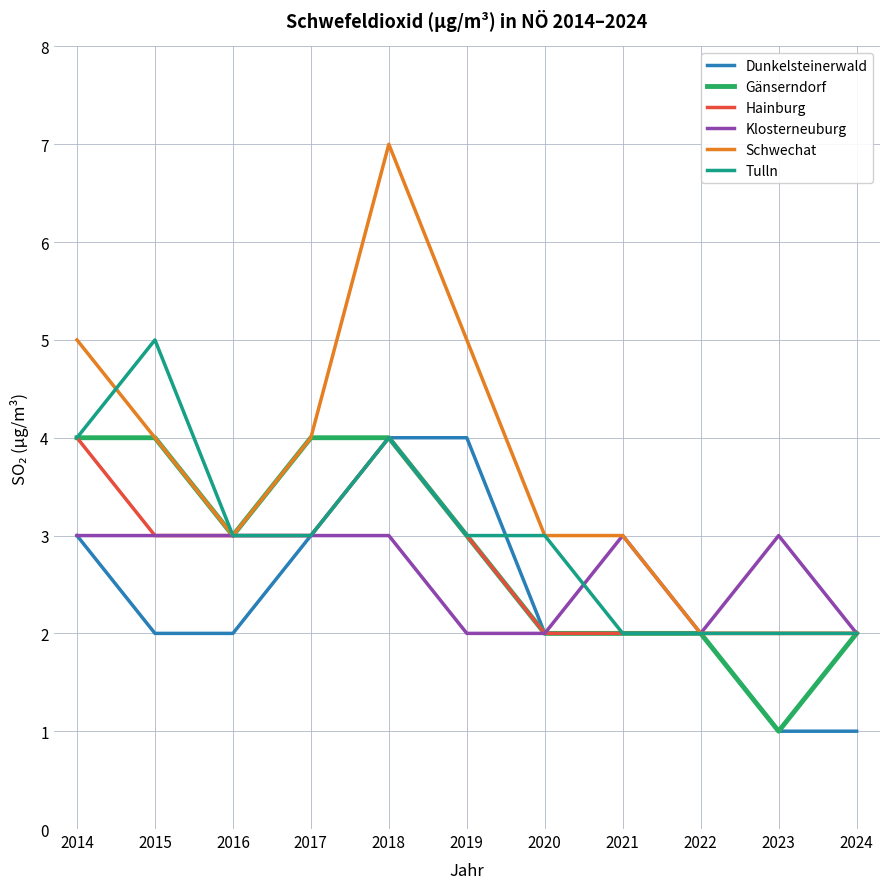

Which series has the widest spread of values?

Schwechat